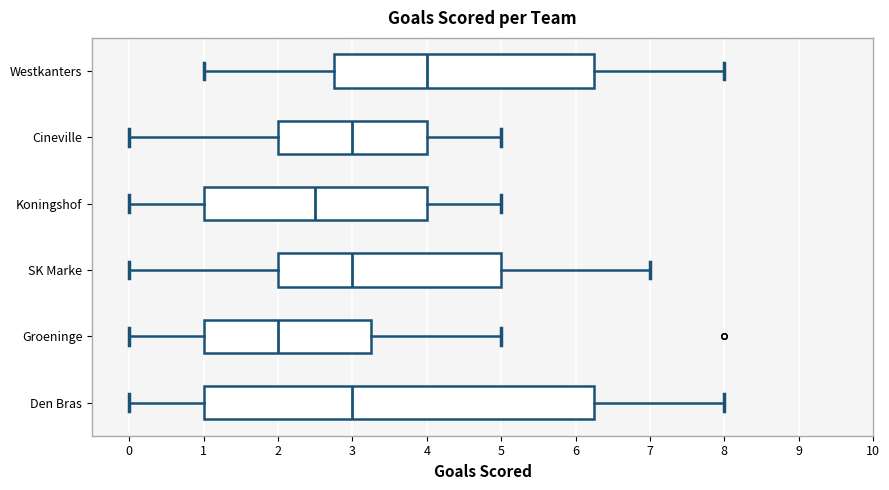

Which box is the widest, from its left edge to its right edge?

Den Bras